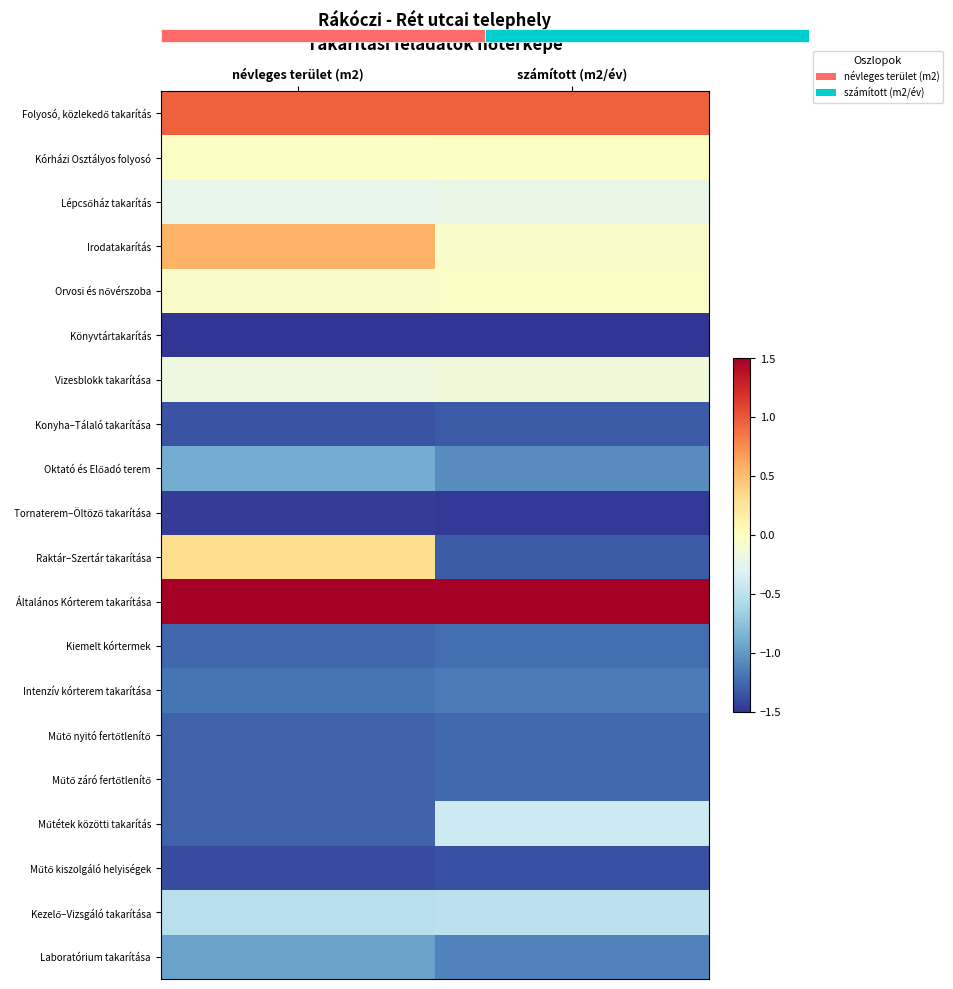

The Műtő nyitó fertőtlenítő series shows -1.3 at számított (m2/év). True or false?

True